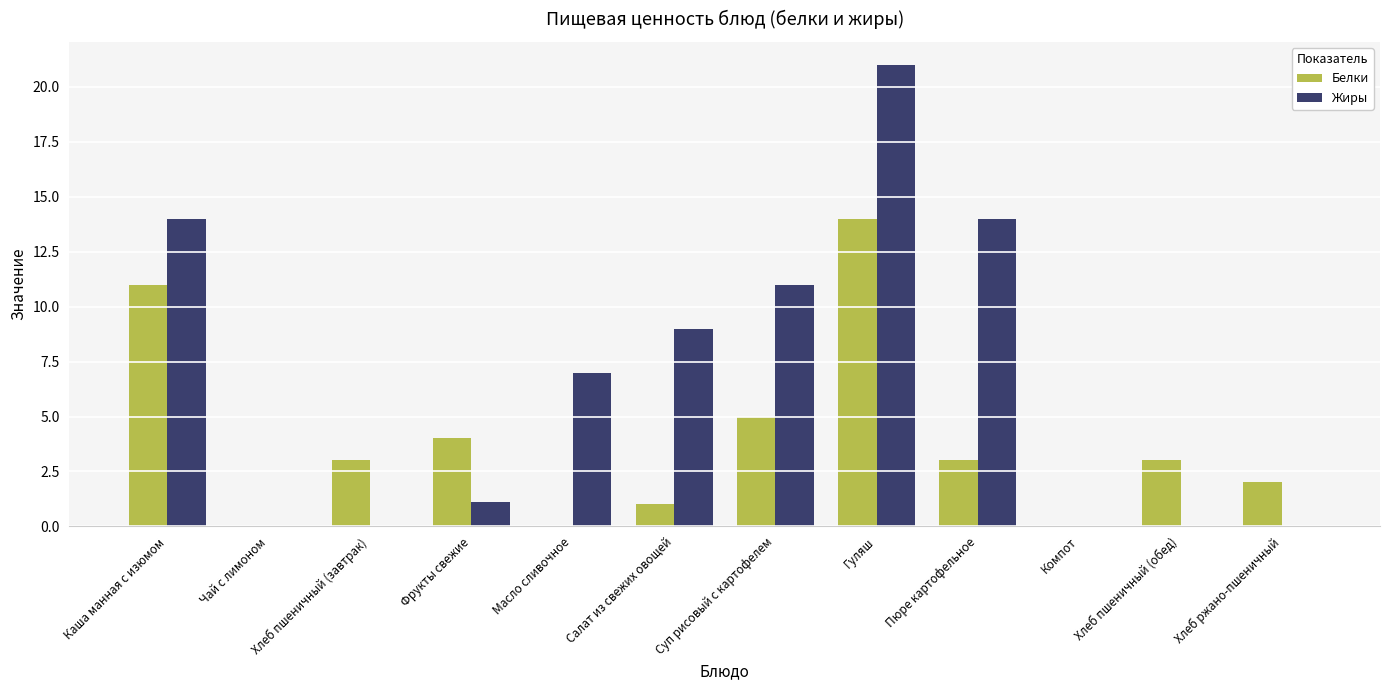

Reading left to right, transcribe all the data shown in this chart.

Белки: 11.0	0.0	3.0	4.0	0.0	1.0	5.0	14.0	3.0	0.0	3.0	2.0
Жиры: 14.0	0.0	0.0	1.1	7.0	9.0	11.0	21.0	14.0	0.0	0.0	0.0